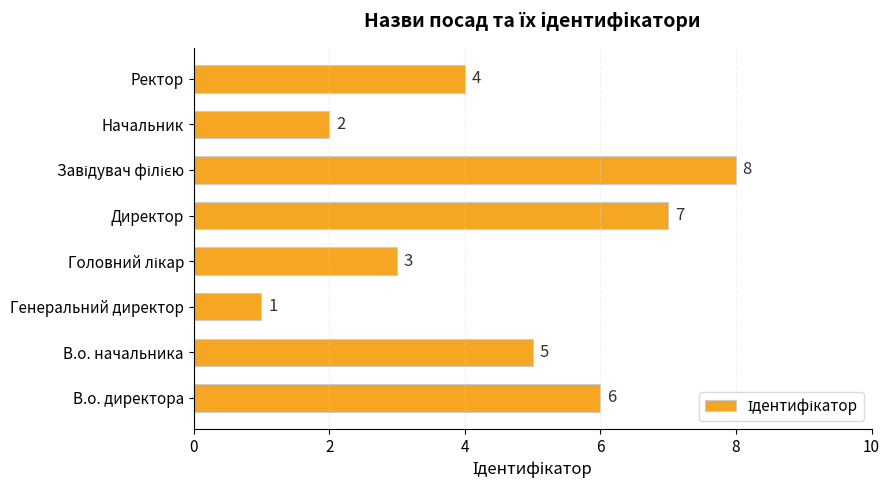

Reading bottom to top, list all the values displayed in this chart.

6	5	1	3	7	8	2	4